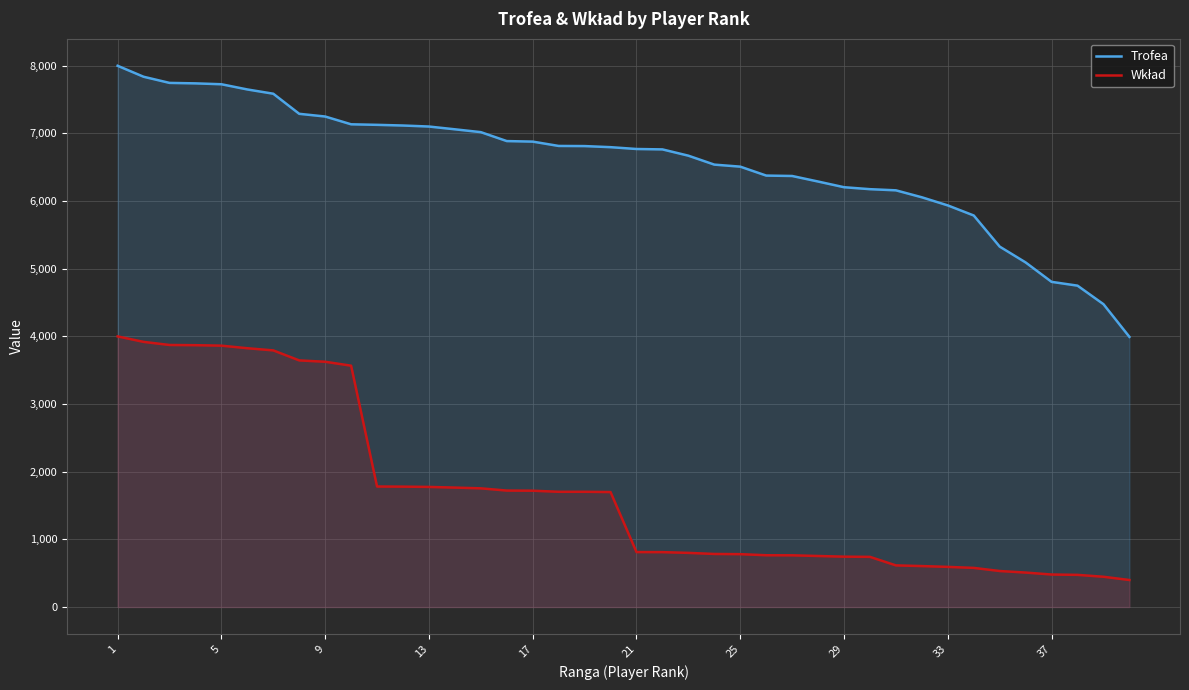

Does the chart have visible grid lines?

Yes